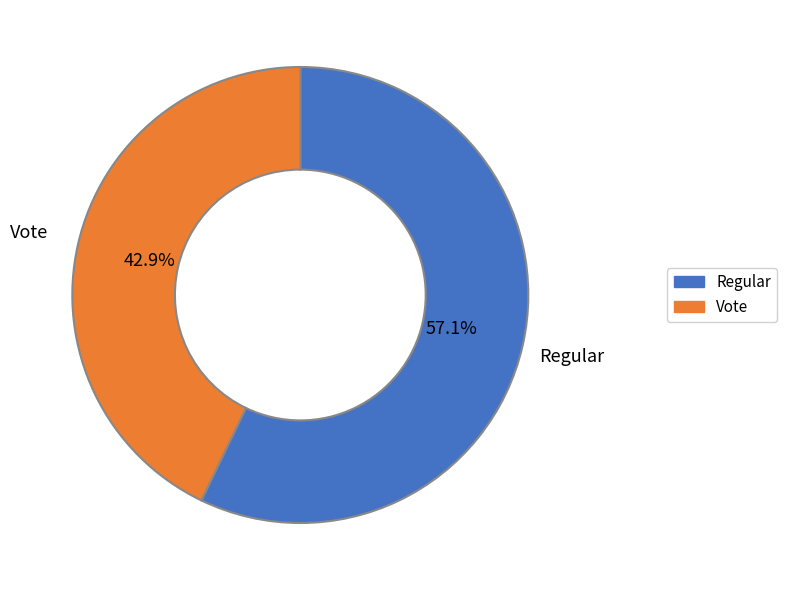

To the nearest percent, what portion does Regular represent?

57%